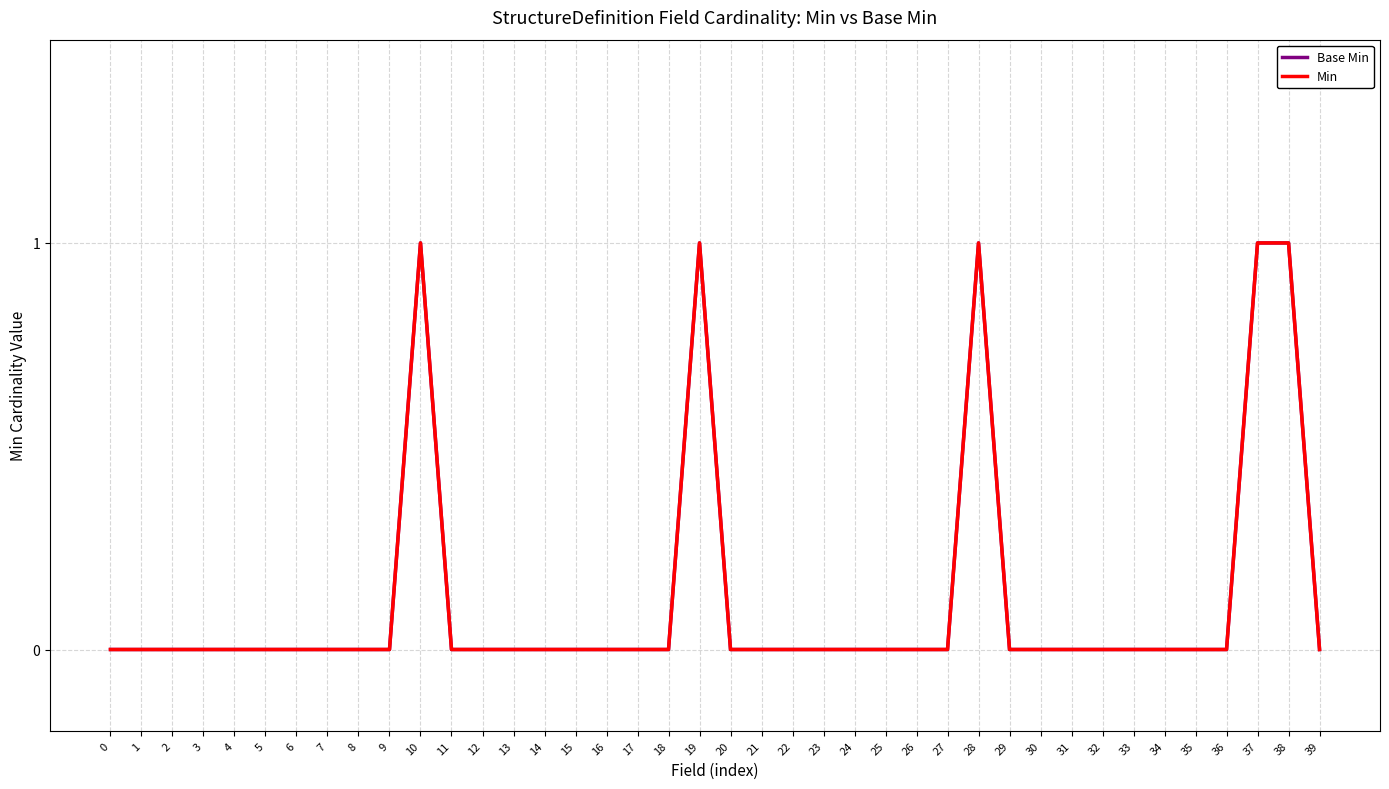

Which series has the widest spread of values?

Base Min